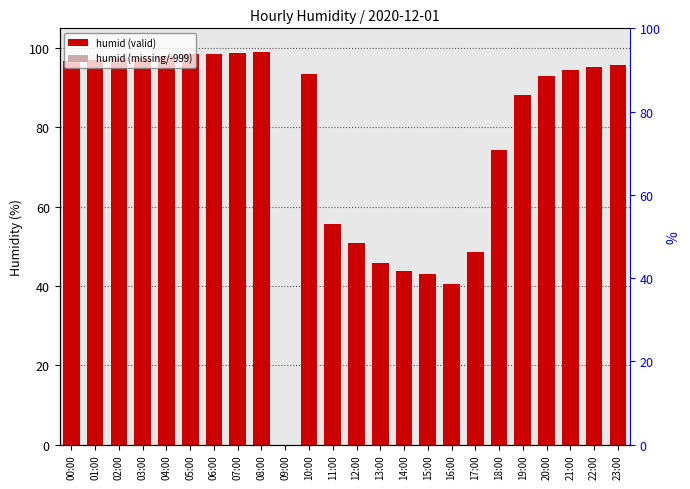

The chart shows a value of 137.1 at 22:00. True or false?

False